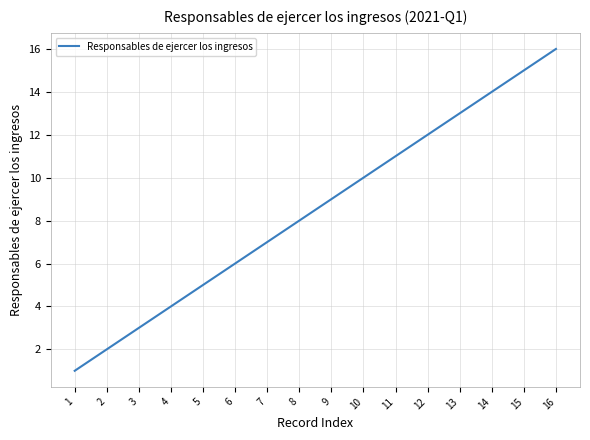

Which category has the highest value across all series?

16